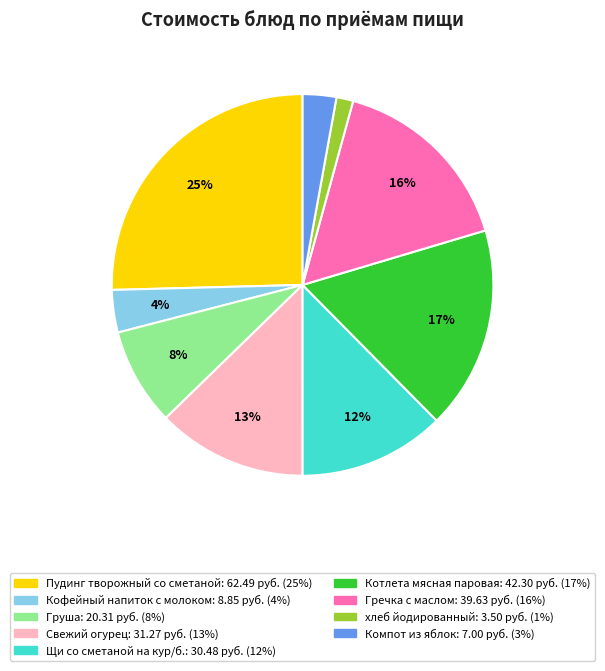

Count the number of slices in the pie.

9